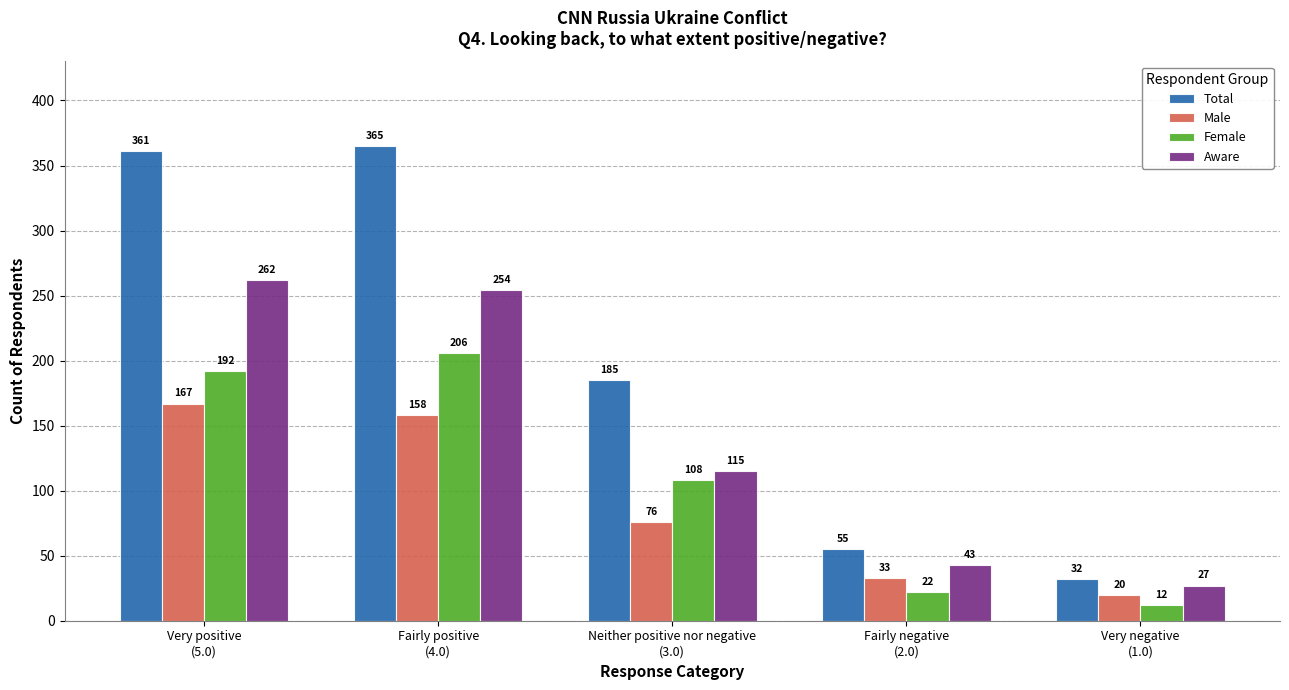

At which label does Male reach its peak?

Very positive
(5.0)